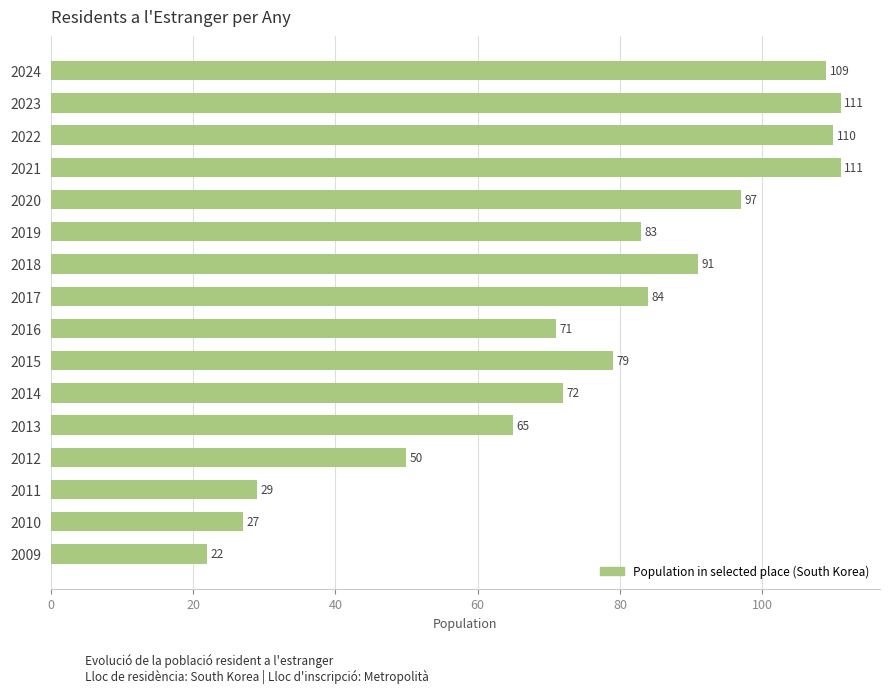

What is the value of the 5th bar from the top?

97